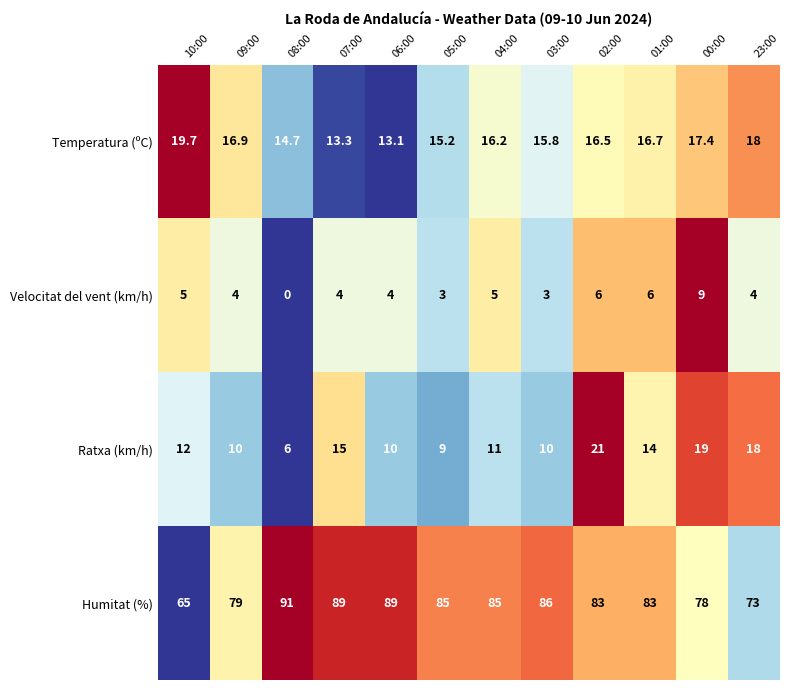

List the series in order of their peak value, highest first.

Humitat (%), Ratxa (km/h), Temperatura (ºC), Velocitat del vent (km/h)